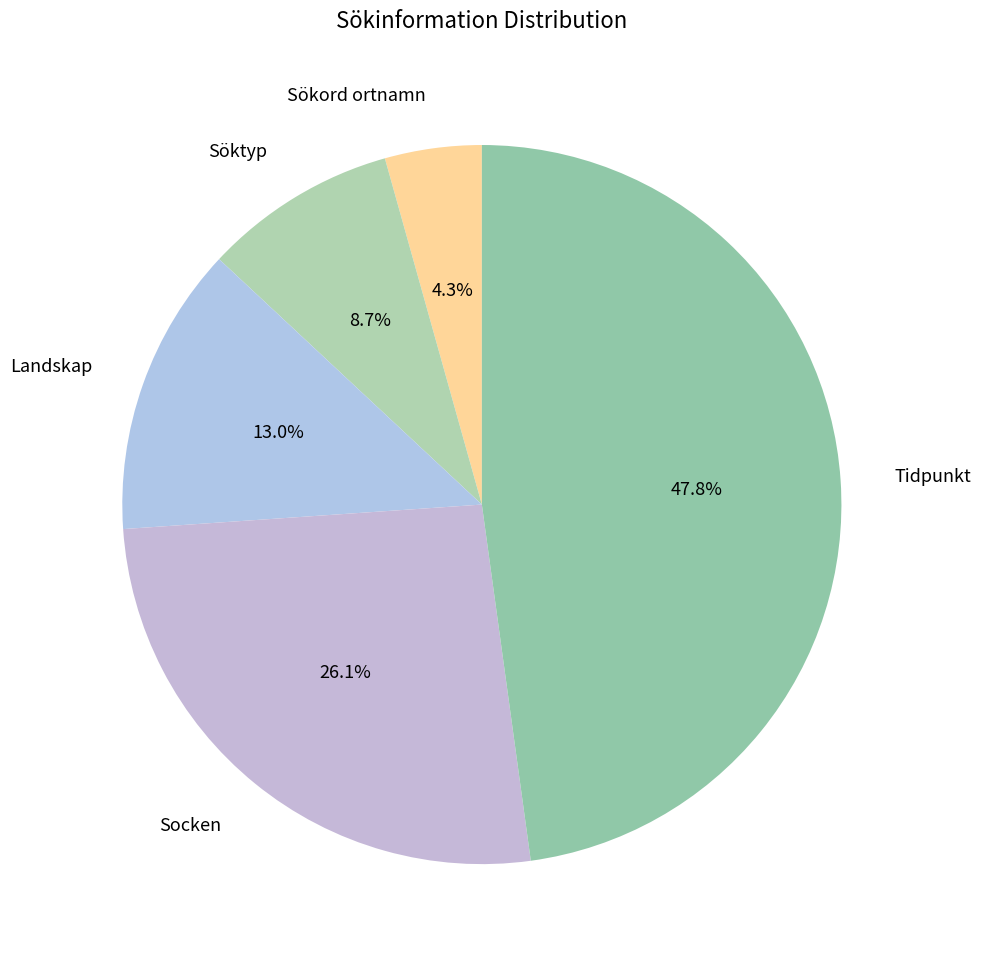

Which category has the smallest portion of the pie?

Sökord ortnamn